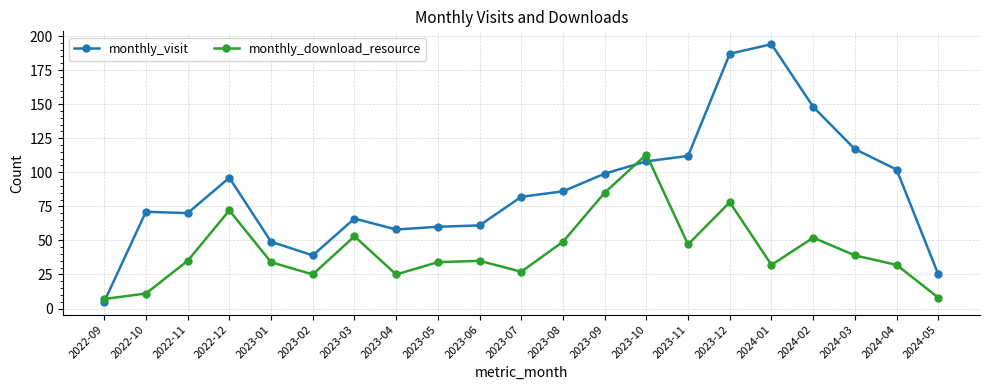

Is the value of monthly_visit at 2023-10 greater than the value of monthly_download_resource at 2024-02?

Yes